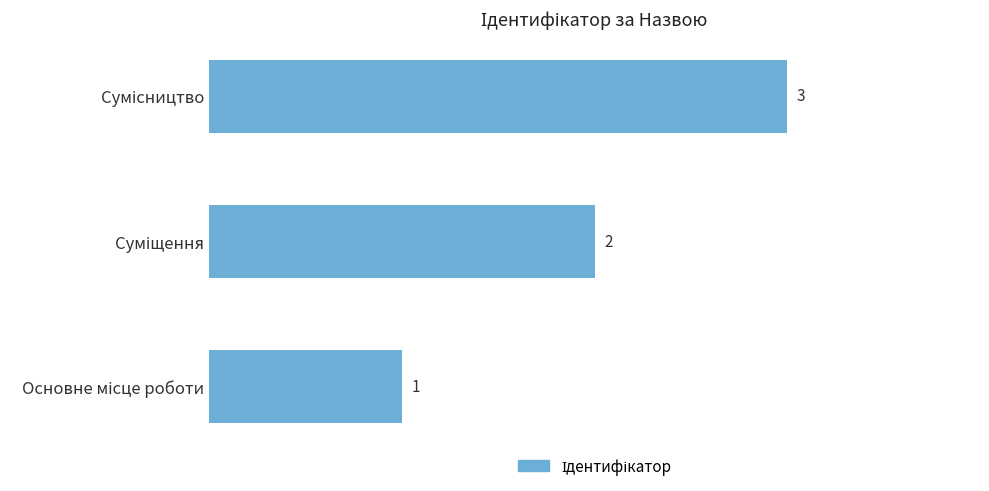

What is the average value?

2